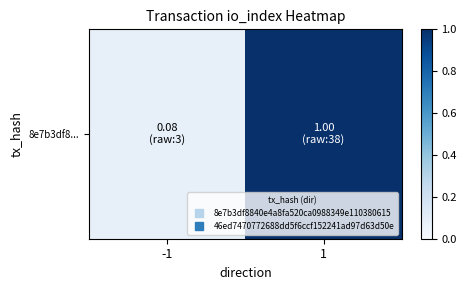

Reading right to left, what are all the values shown in this chart?

1.0	0.1